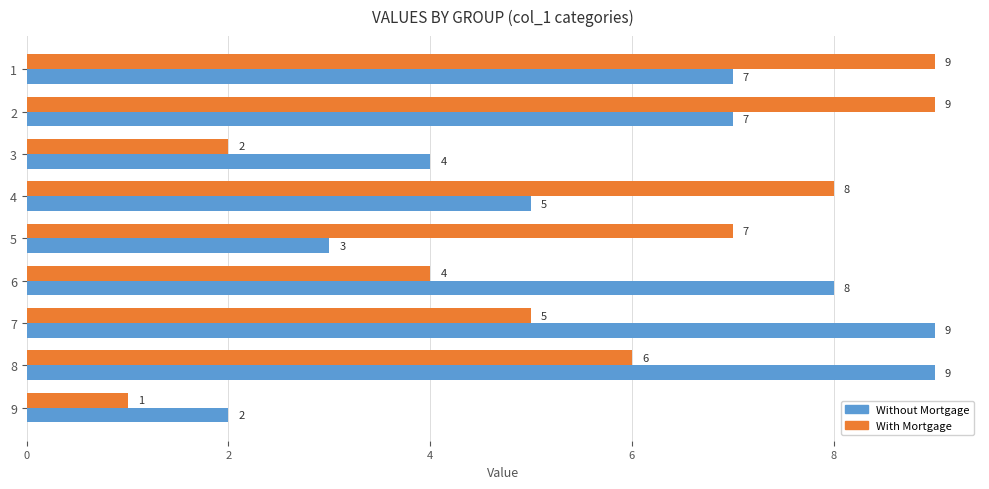

What are all the series names shown in the legend?

Without Mortgage, With Mortgage